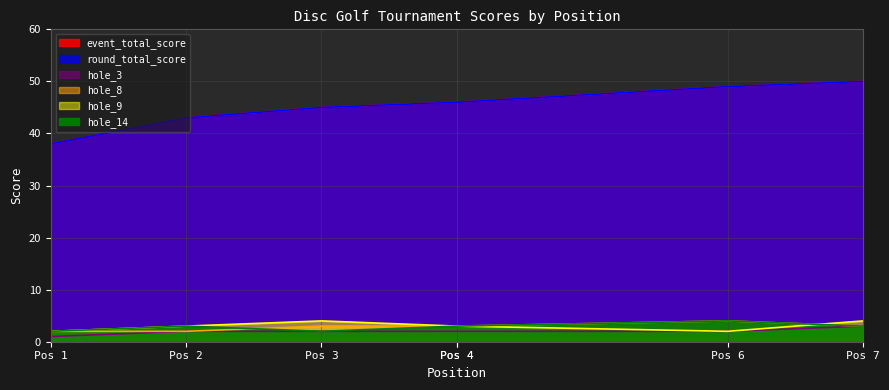

True or false: round_total_score has a value of 38 at 1.

True